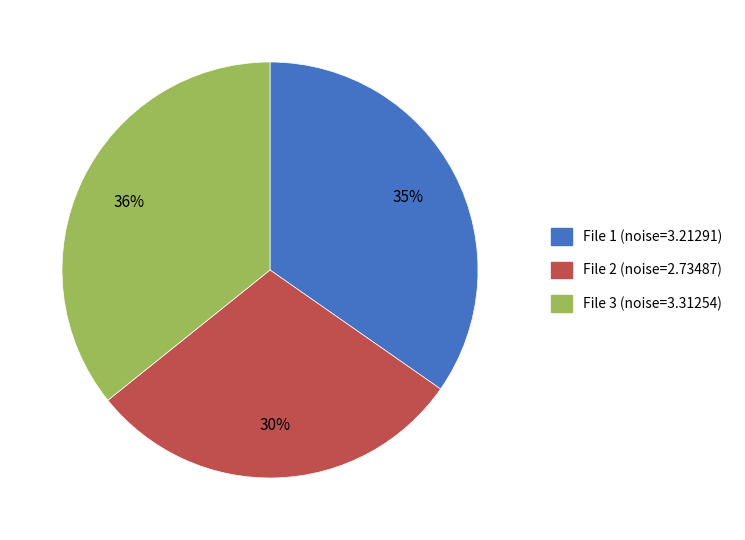

Do File 1 (noise=3.21291) and File 3 (noise=3.31254) together represent more than half of the pie?

Yes